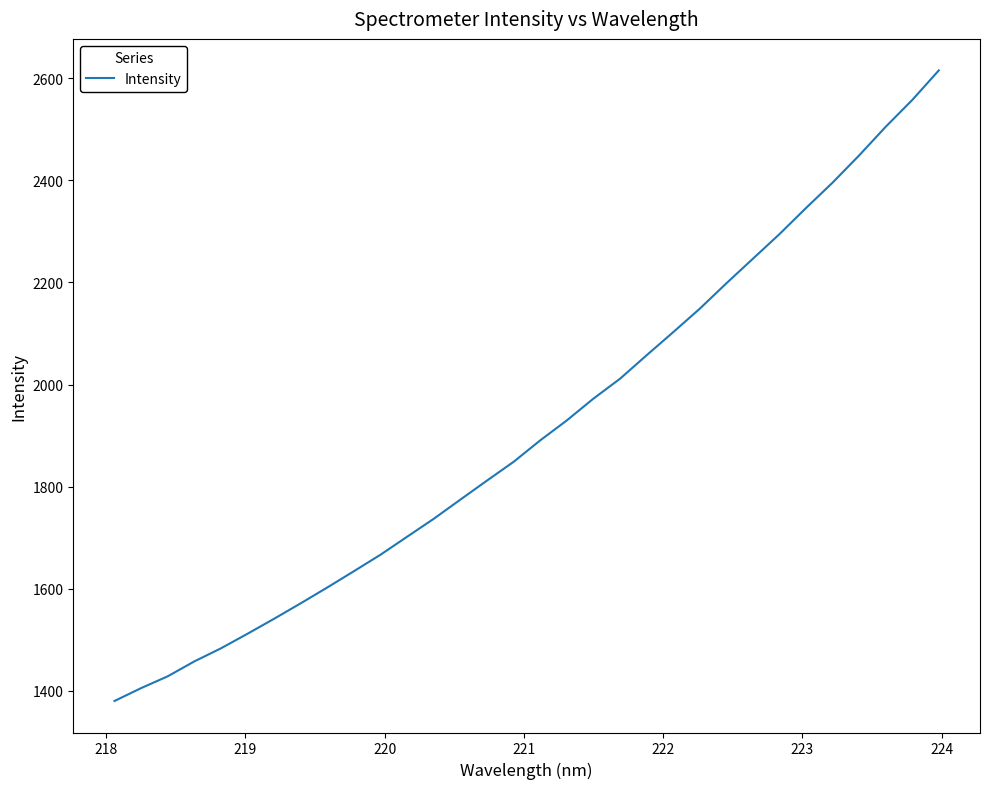

What is the minimum value shown in the chart?

1380.4